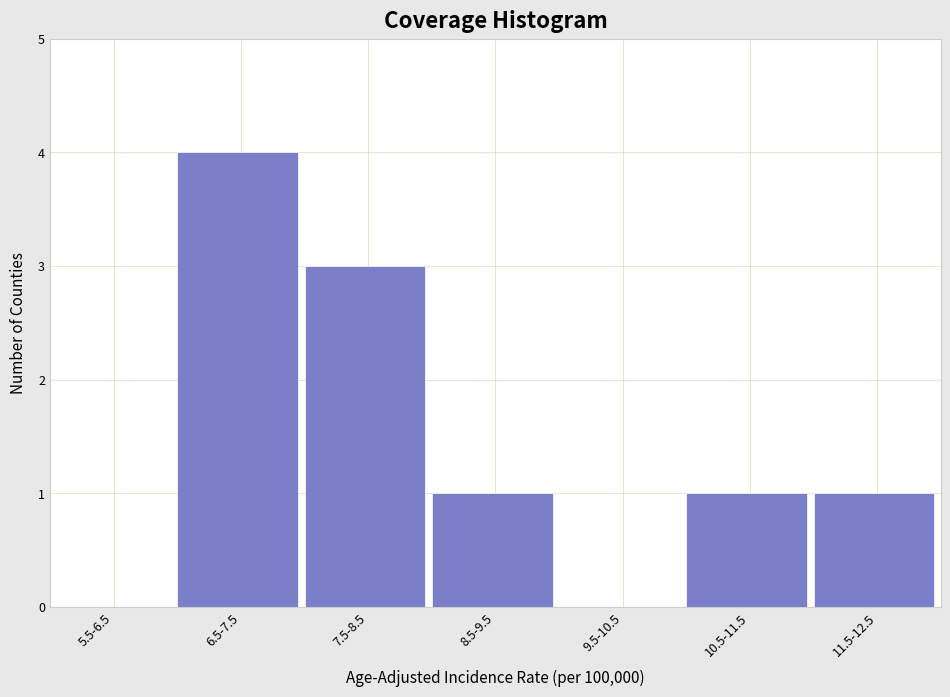

Reading left to right, transcribe all the data shown in this chart.

5.5-6.5=0	6.5-7.5=4	7.5-8.5=3	8.5-9.5=1	9.5-10.5=0	10.5-11.5=1	11.5-12.5=1